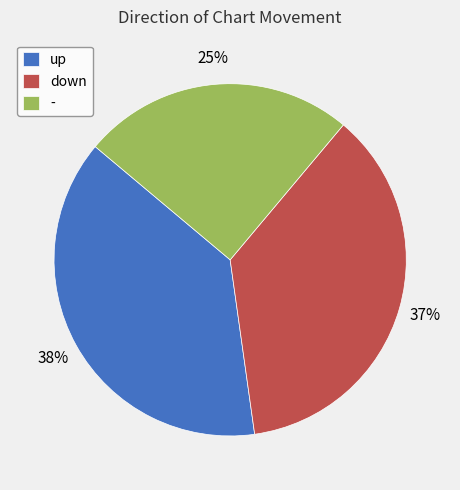

How many slices are in this pie chart?

3